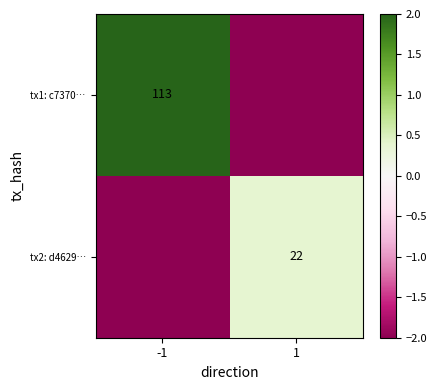

How many categories are shown in the chart?

2